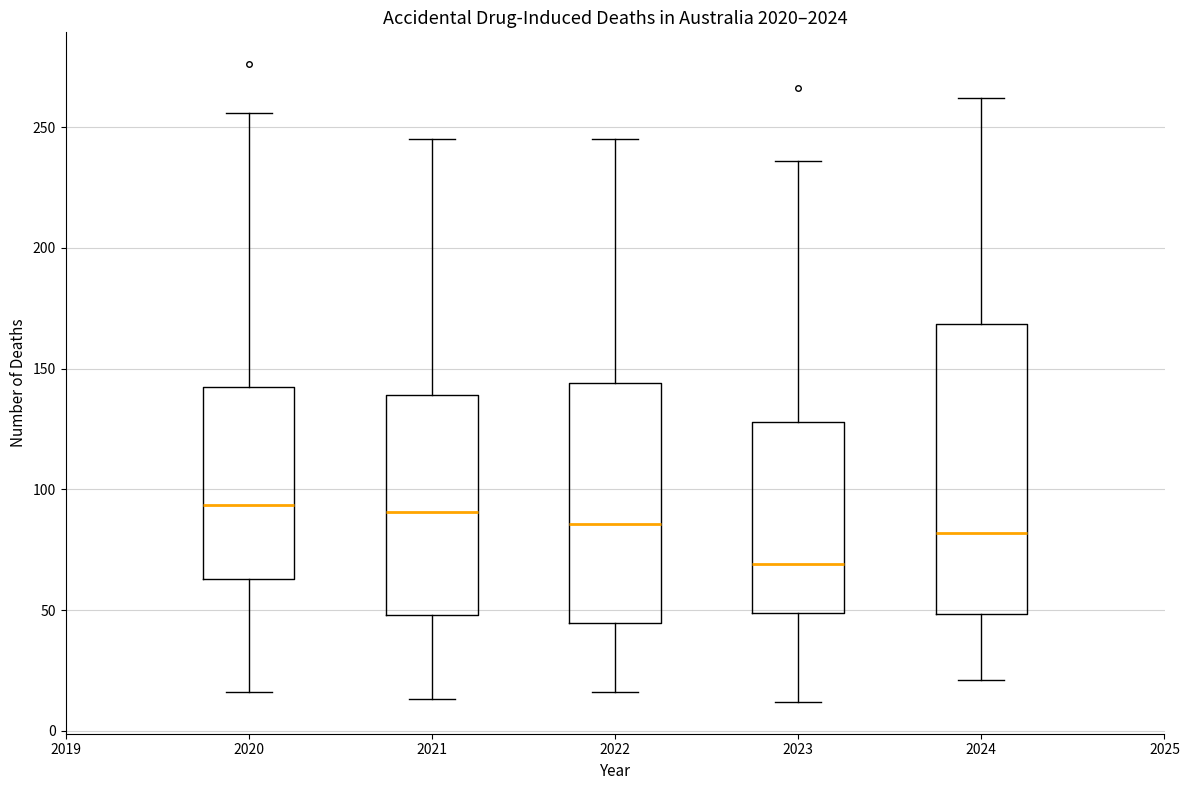

Where does the upper whisker of the box at x = 2020 end on the y-axis? The values are not printed on the chart, so give them approximately, as read against the axis.

255